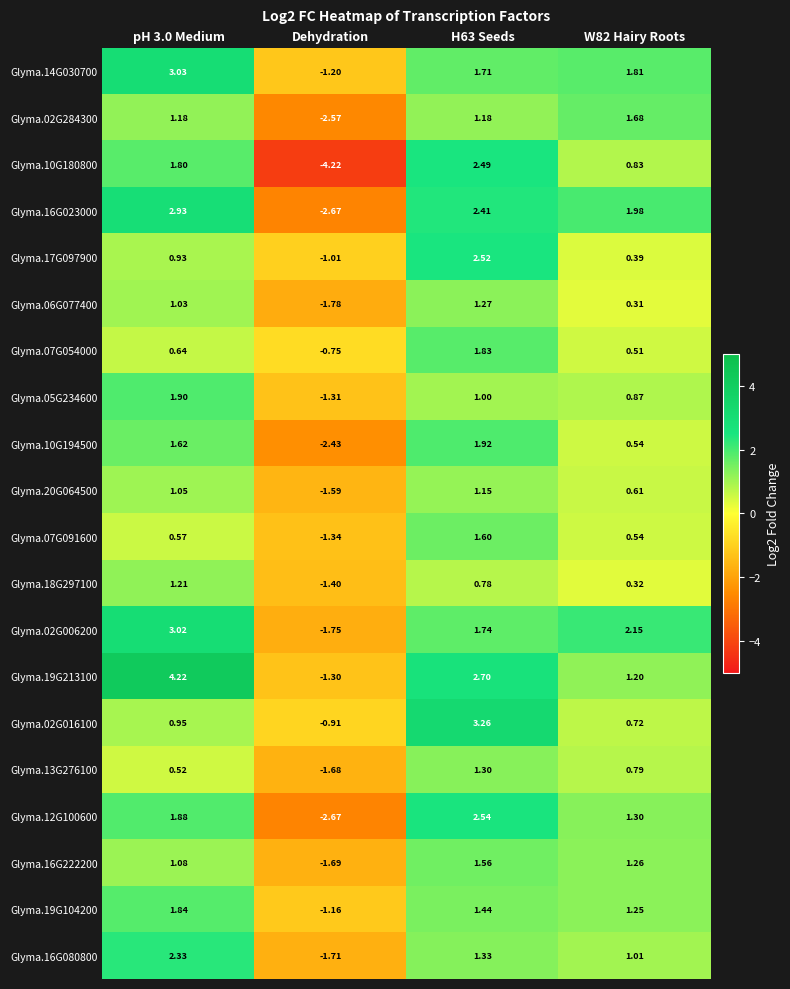

Which label corresponds to the smallest value in the chart?

Dehydration